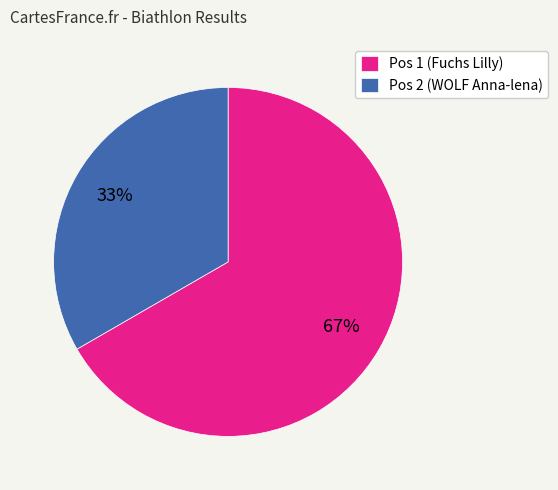

To the nearest percent, what portion does Pos 1 (Fuchs Lilly) represent?

67%